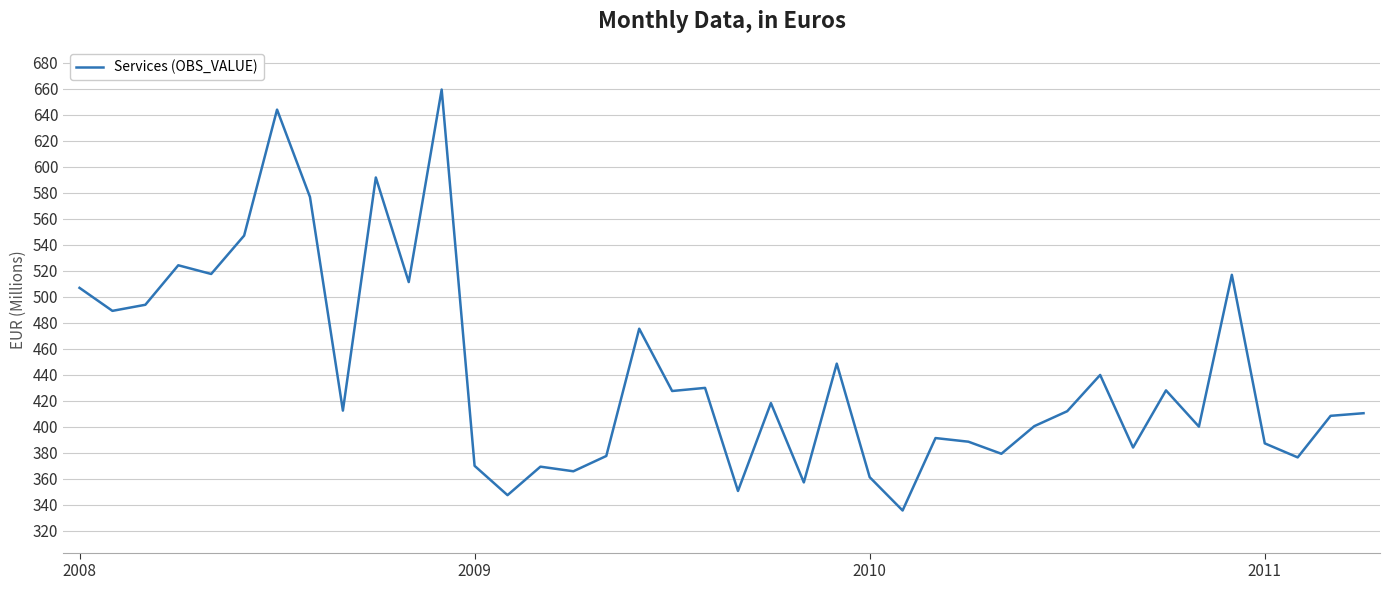

What is the smallest value displayed?

335.5